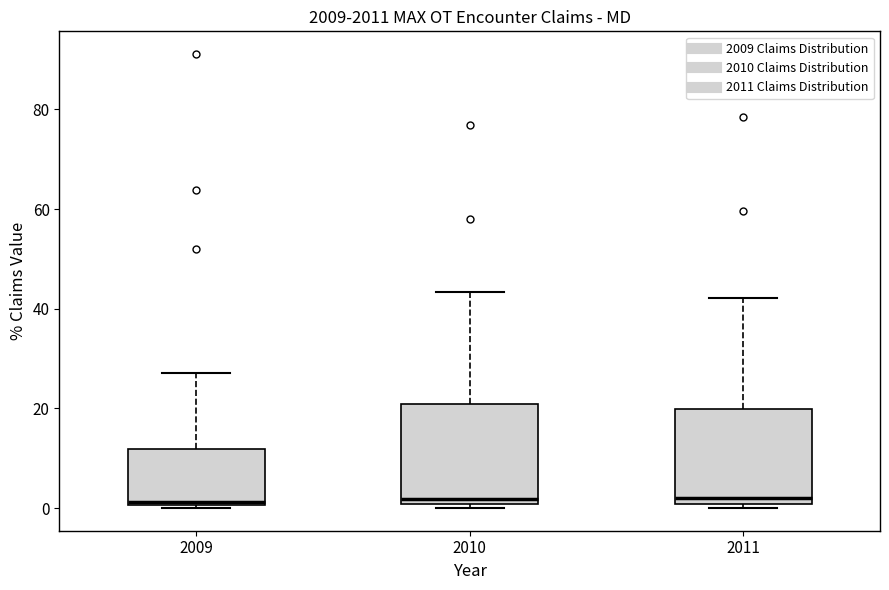

Where is the upper edge of the box at x = 2011 on the y-axis? The values are not printed on the chart, so give them approximately, as read against the axis.

20